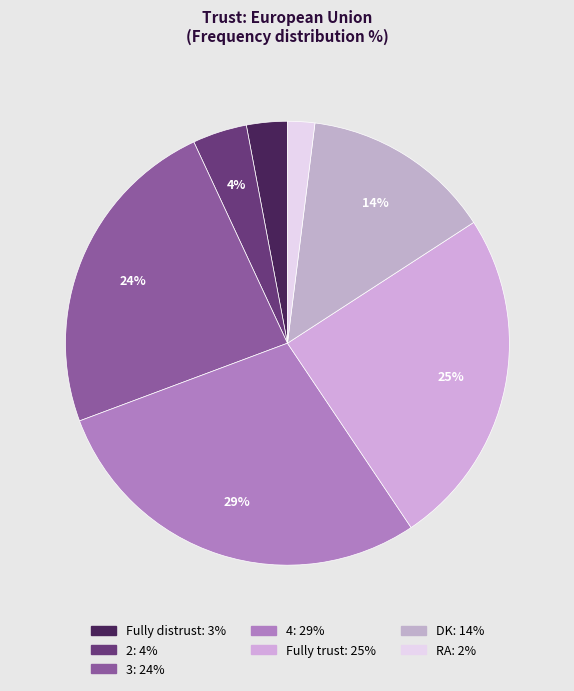

Do 2 and Fully distrust together represent more than half of the pie?

No